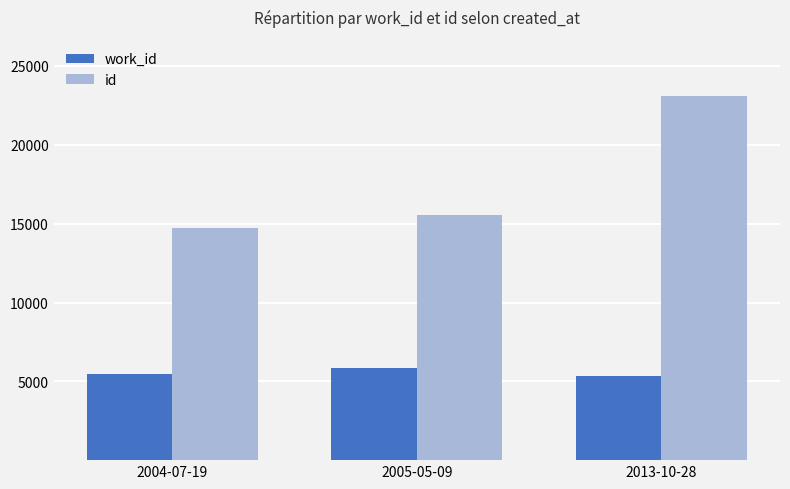

Which category has the lowest value in the id series?

2004-07-19